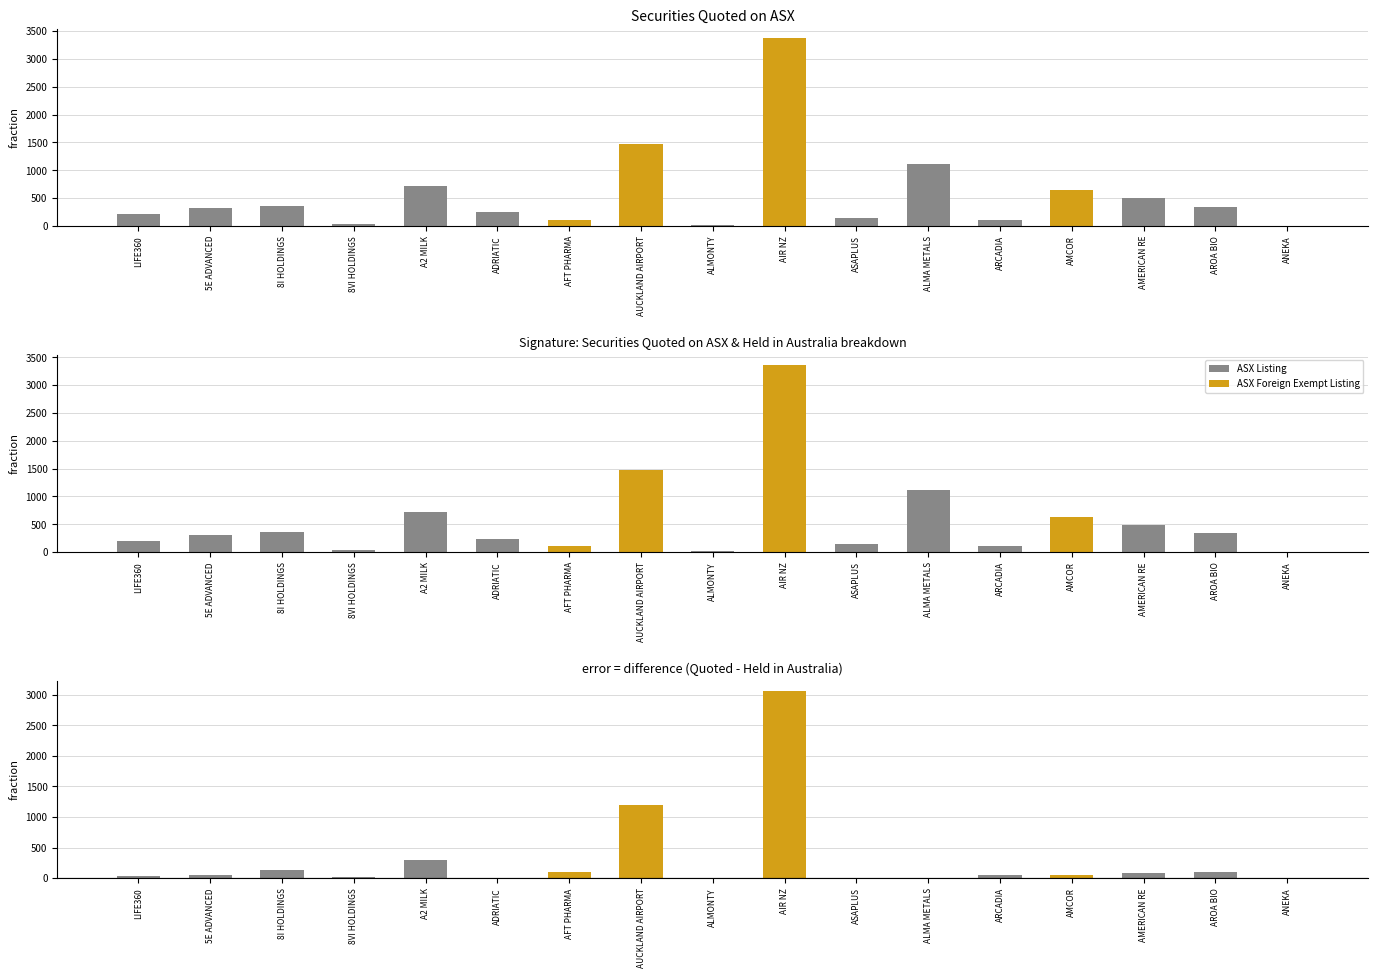

What is the lowest value of the Securities quoted on ASX series?

1.3